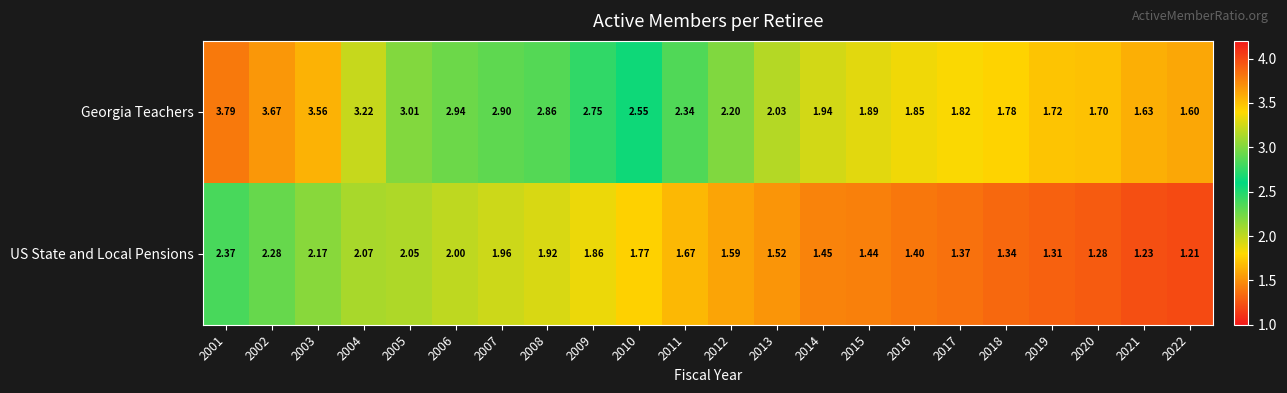

Which series has the largest total across all categories?

Georgia Teachers